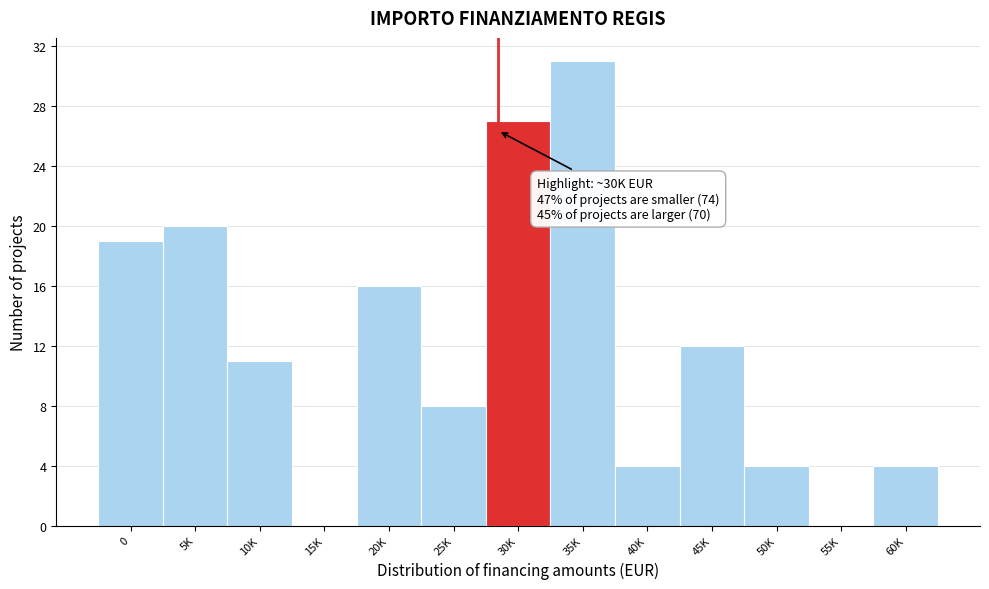

Reading right to left, extract all data points from this chart.

60K=4	55K=0	50K=4	45K=12	40K=4	35K=31	30K=27	25K=8	20K=16	15K=0	10K=11	5K=20	0=19